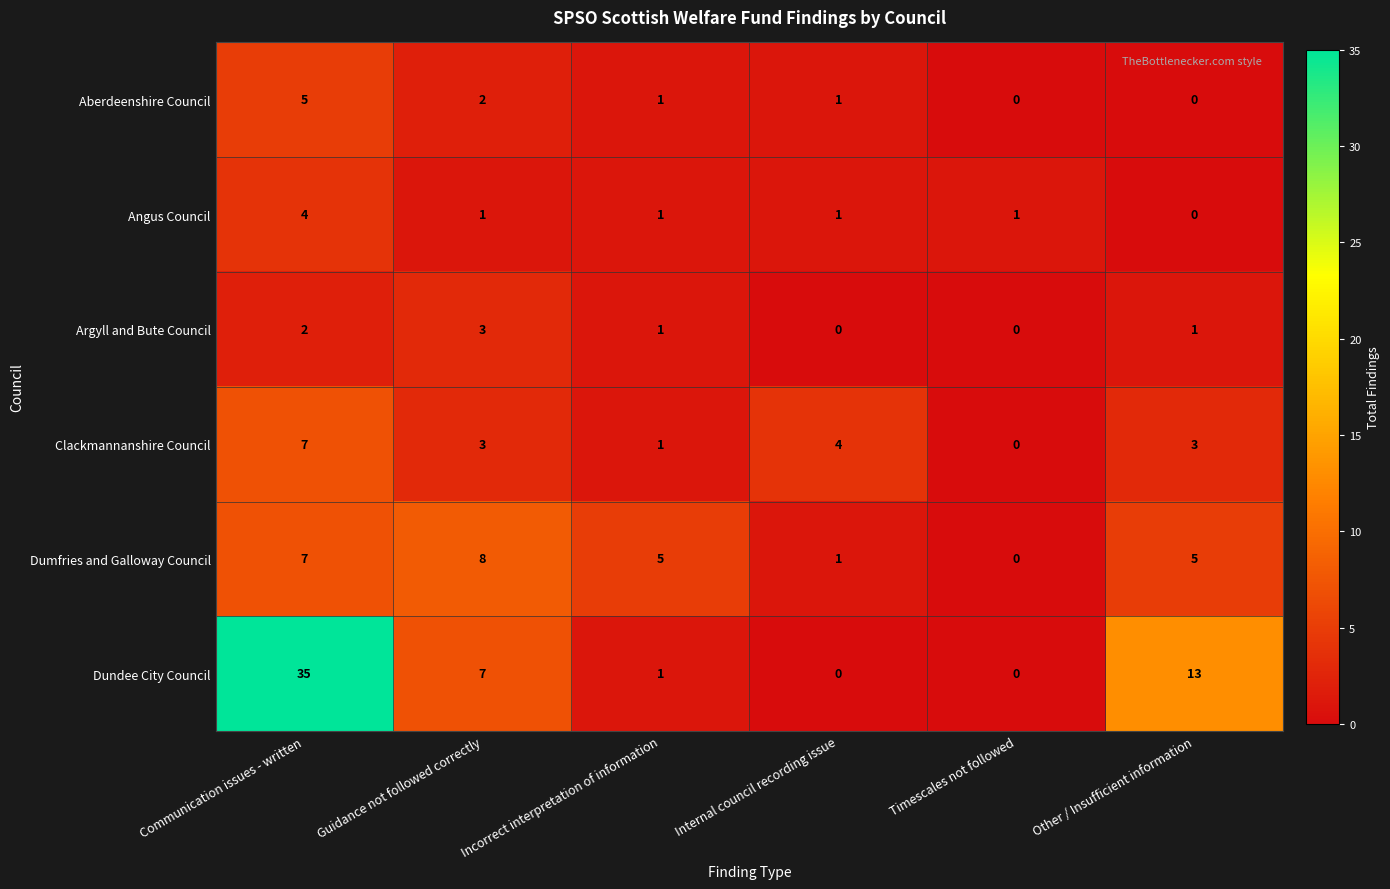

What is the total value across all series at Guidance not followed correctly?

24